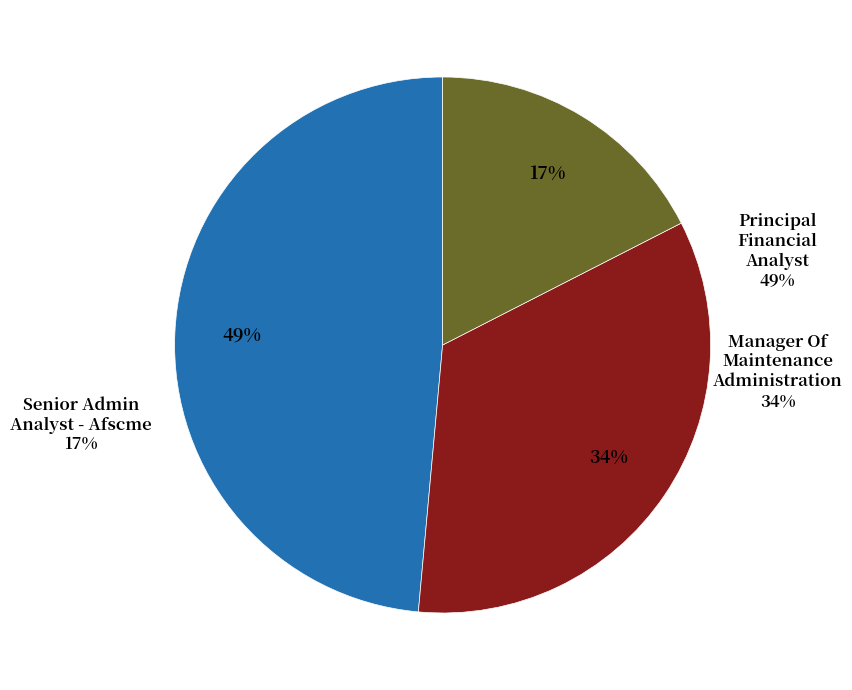

Do Senior Admin Analyst - Afscme and Principal Financial Analyst together represent more than half of the pie?

Yes